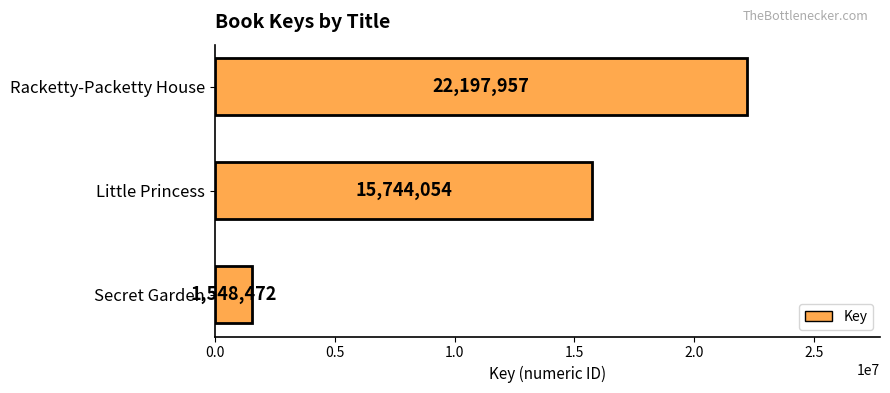

Count the values in the range 1548472 to 22197957.

3